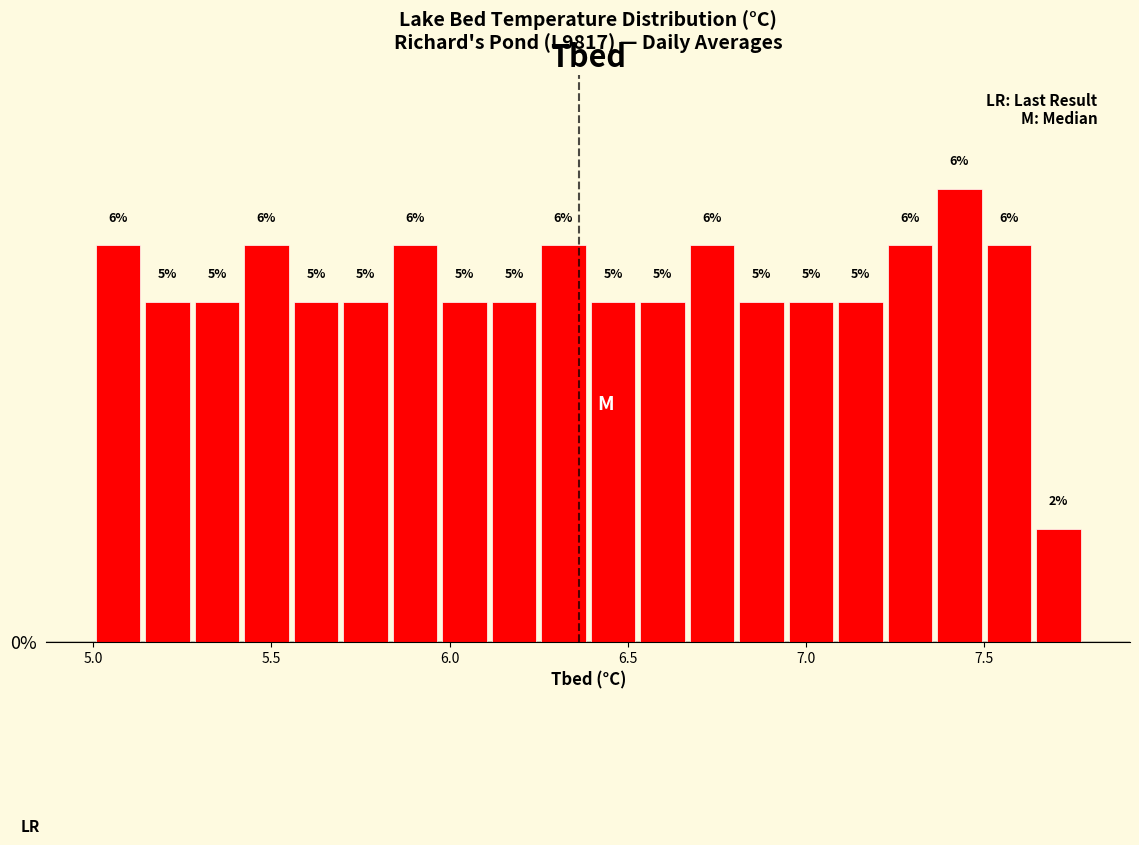

Read against the x-axis, roughly where is the centre of the tallest bar?

7.45